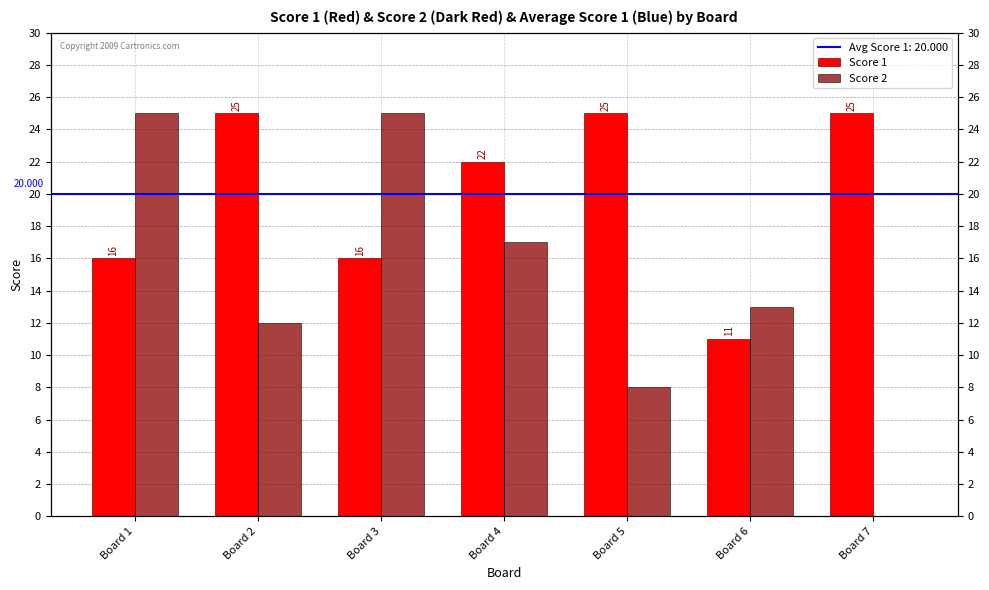

Rank the series by their average value, from lowest to highest.

Score 2, Score 1